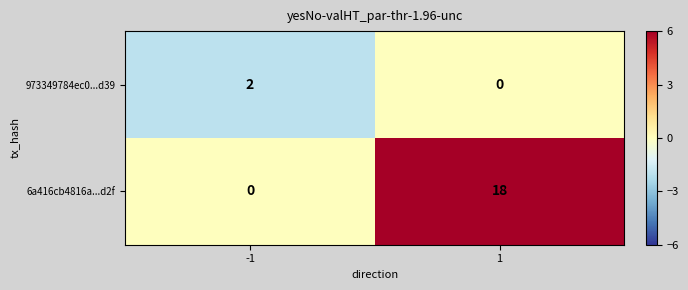

What is the difference between the 6a416cb4816a...d2f values at -1 and 1?

18